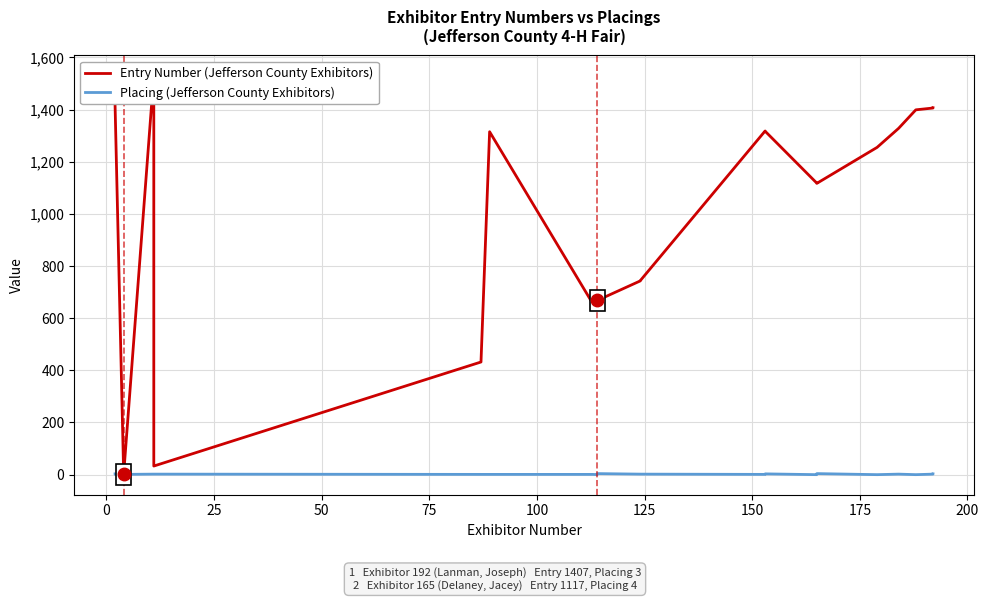

Is this an area chart (filled region under the line)?

No